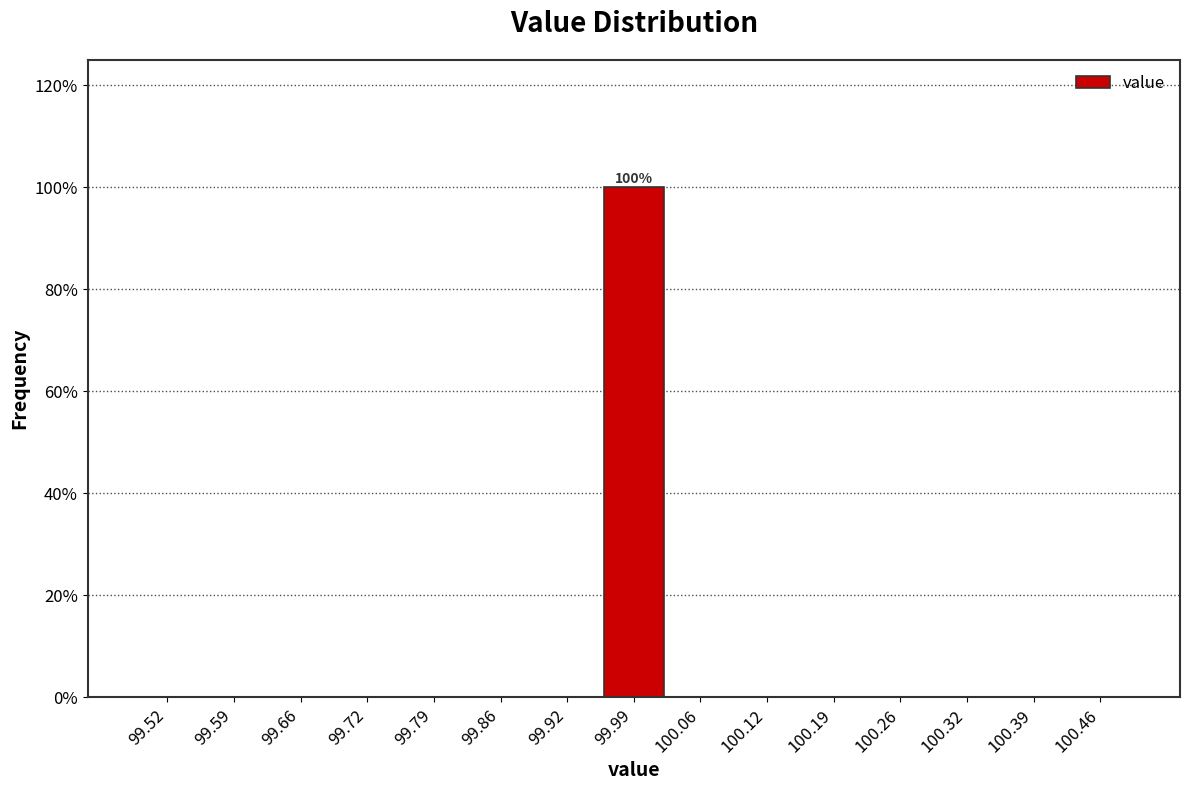

Which range on the x-axis has the tallest bar?

99.96 to 100.02